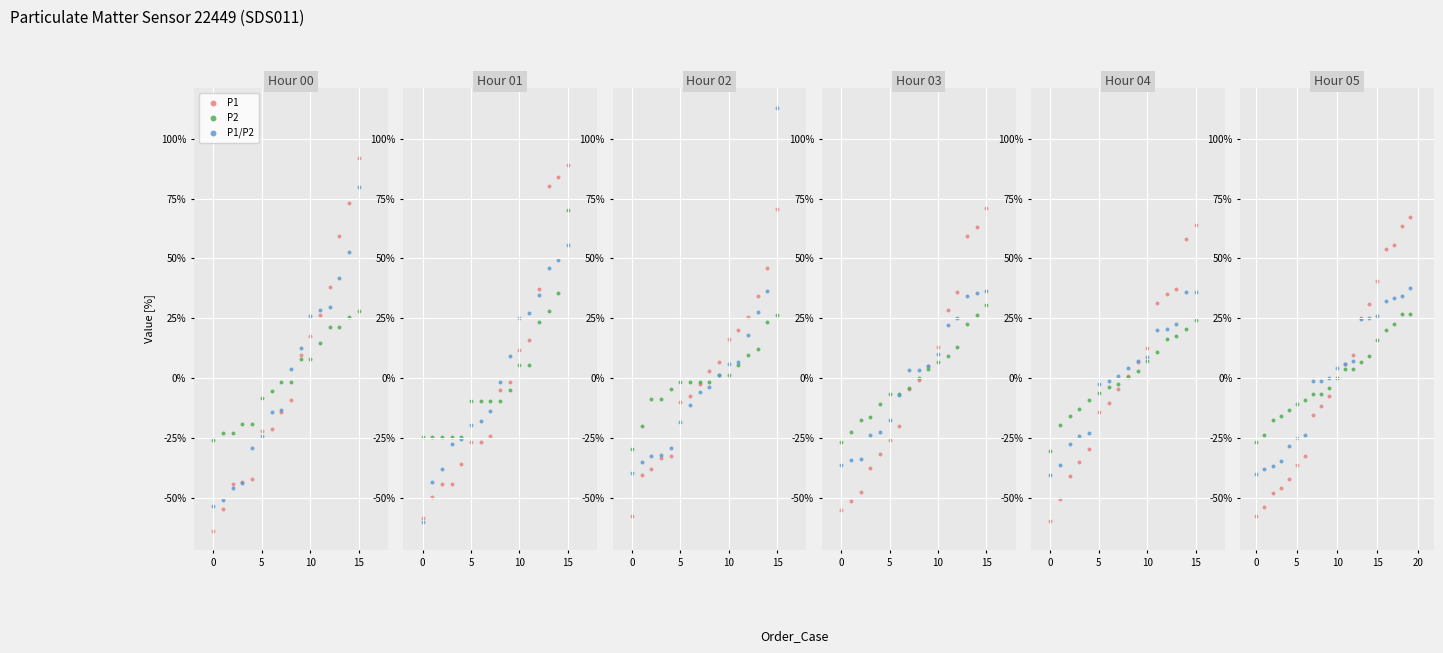

At how many categories does at least one series exceed -38?

16